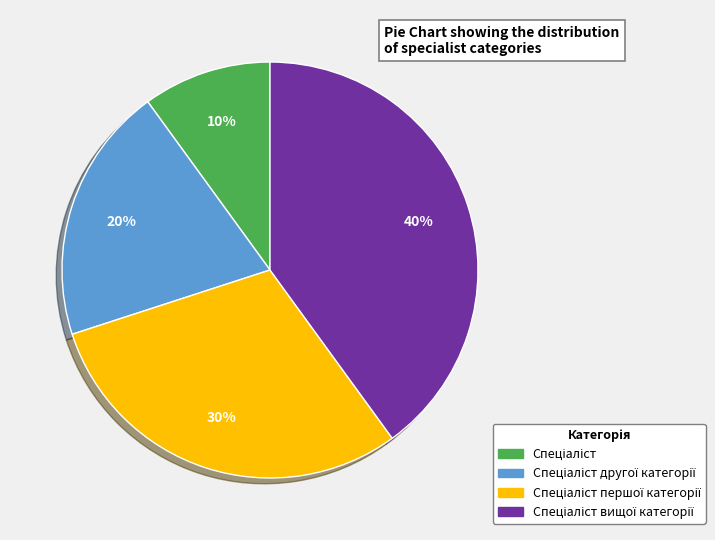

Is there any slice that represents more than half of the pie?

No